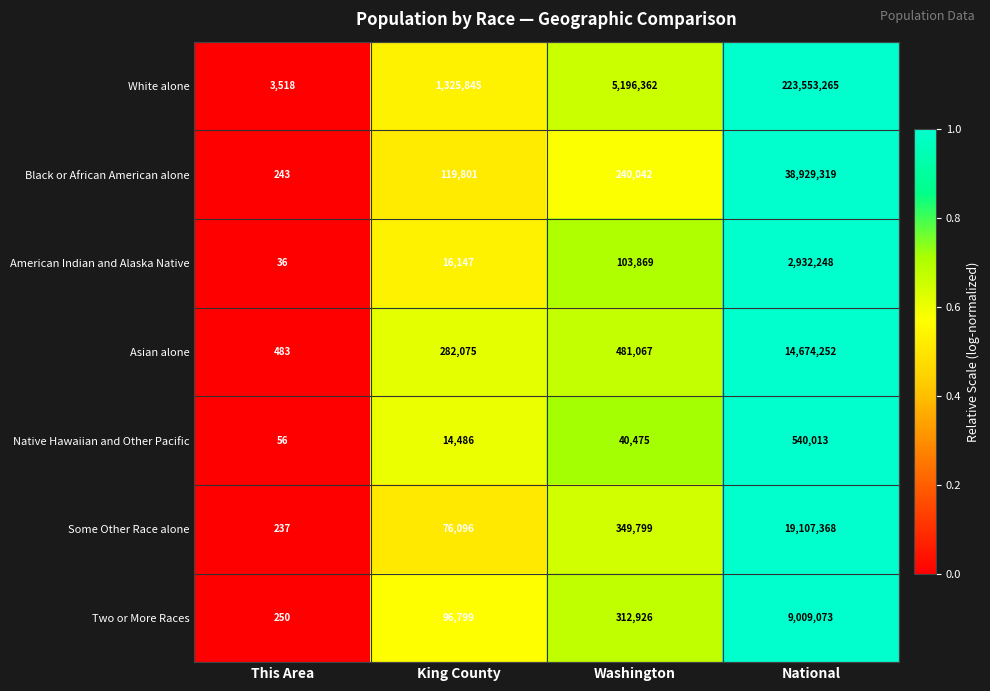

What is the maximum value for White alone?

223553265